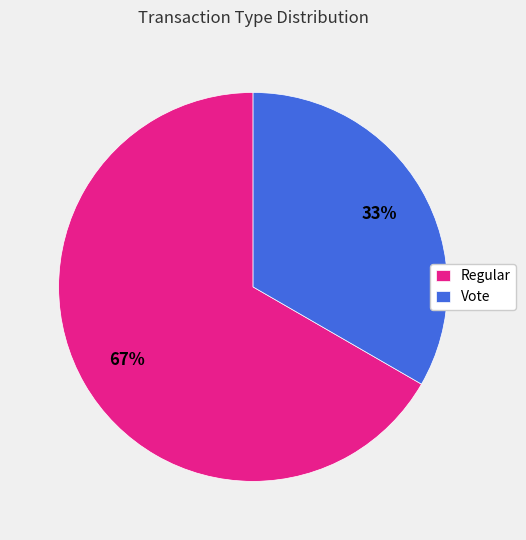

Which category has the biggest portion of the pie?

Regular